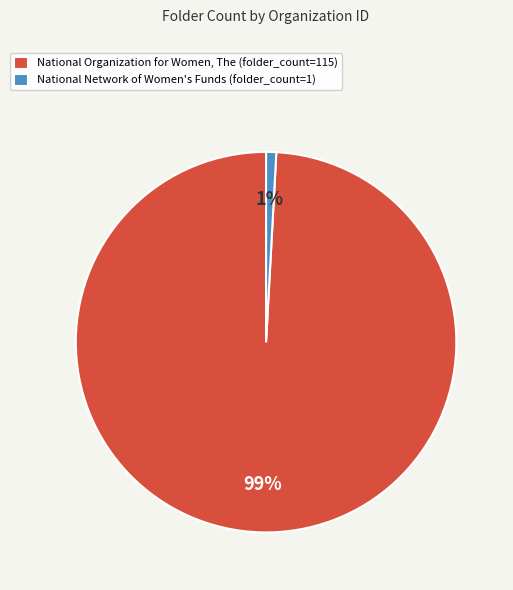

Which category has the biggest portion of the pie?

National Organization for Women, The (folder_count=115)